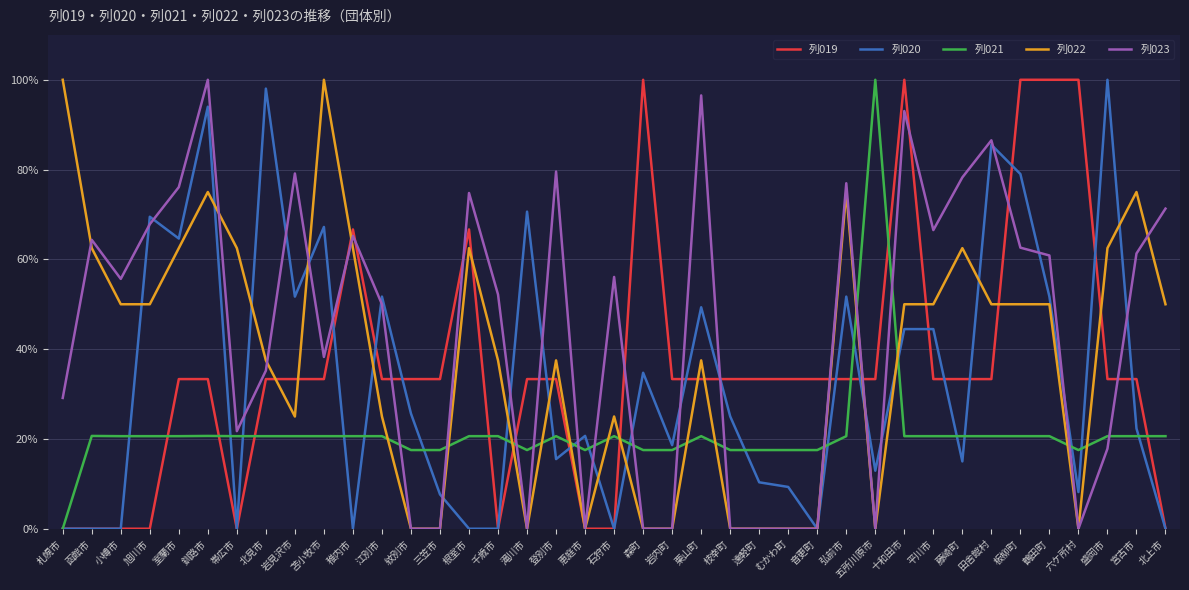

Is the value of 列021 at 鶴田町 greater than the value of 列020 at 六ケ所村?

Yes